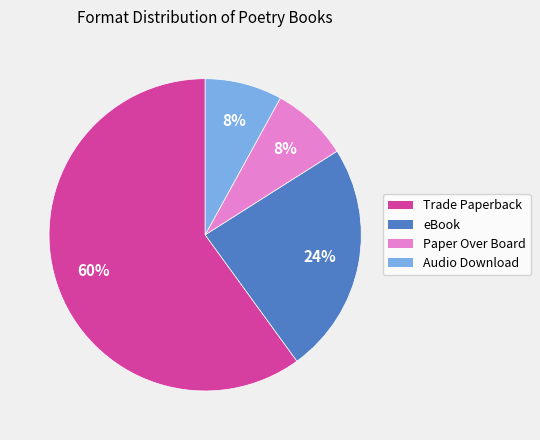

True or false: Audio Download accounts for 8% of the total.

True